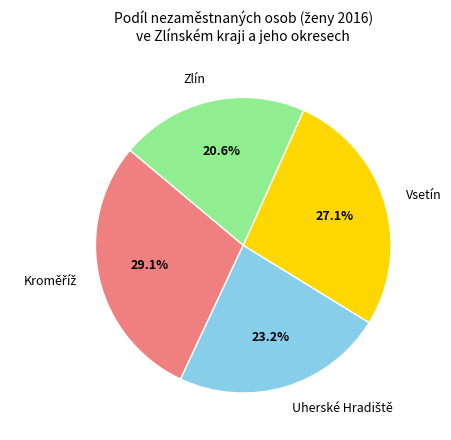

Which category has the smallest portion of the pie?

Zlín